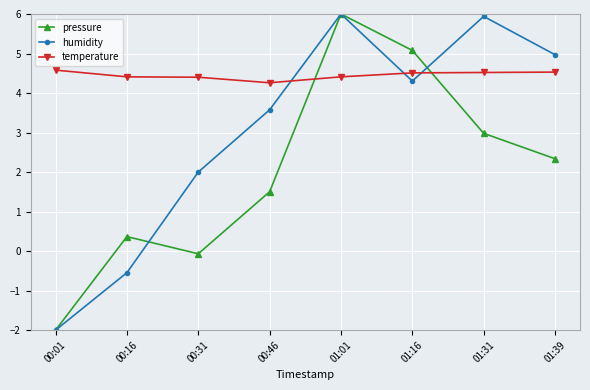

What is the highest value of the pressure series?

6.0